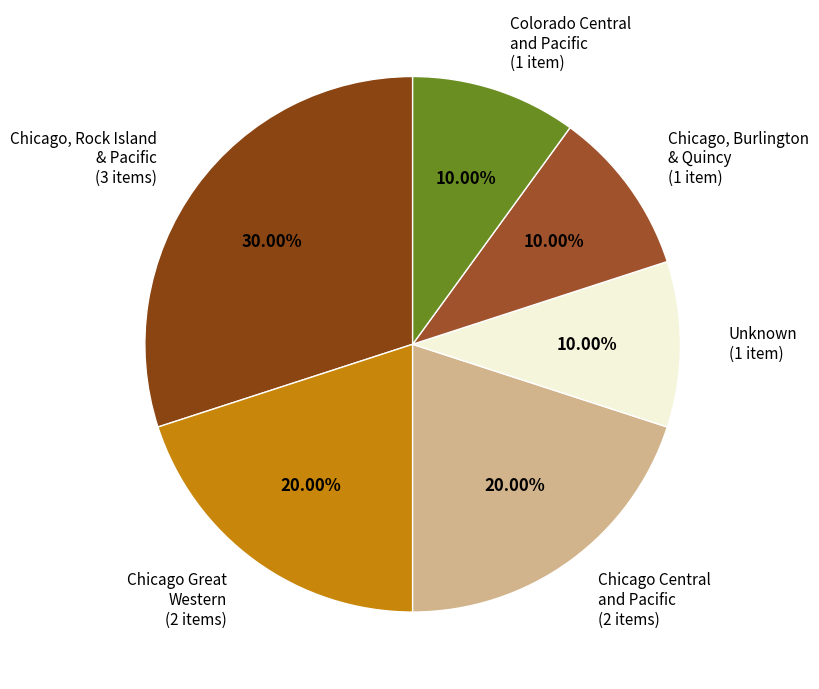

Which category has the biggest portion of the pie?

Chicago, Rock Island & Pacific